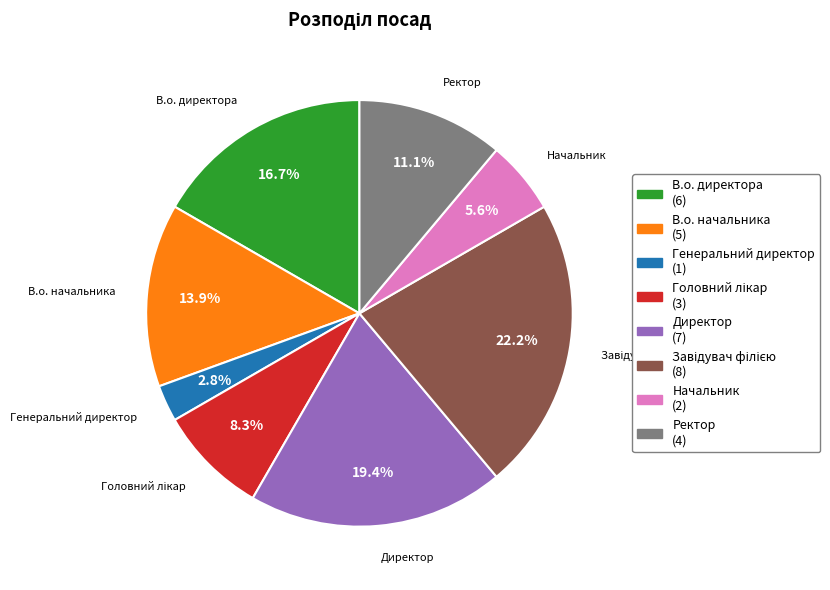

Combined, do Ректор (4) and В.о. начальника (5) account for over 50%?

No